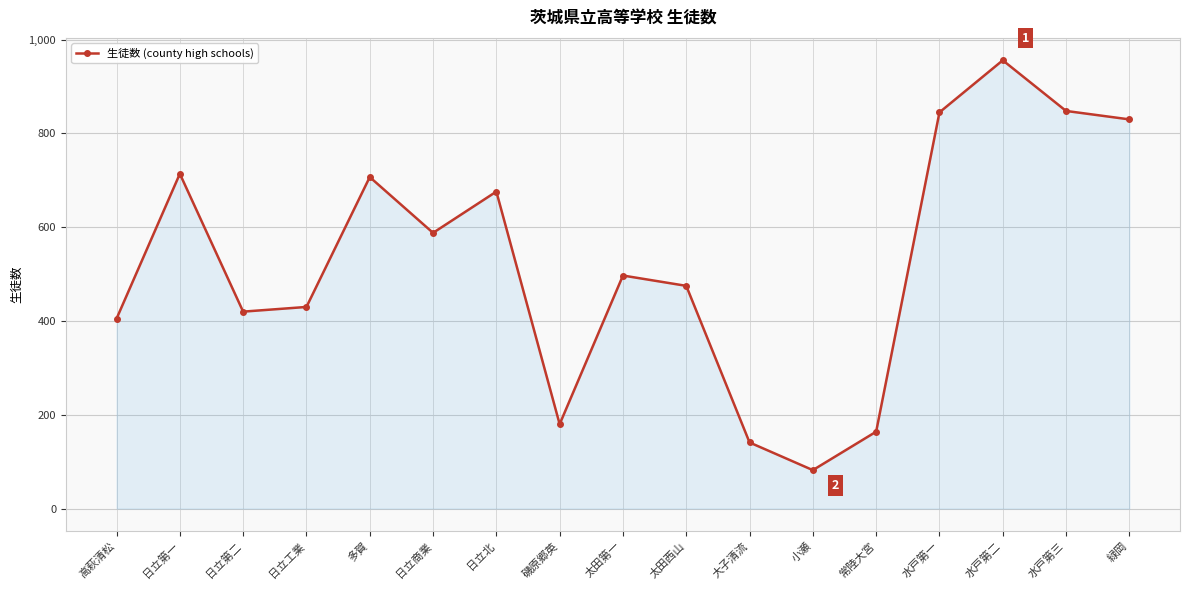

The chart shows a value of 1503 at 水戸第一. True or false?

False